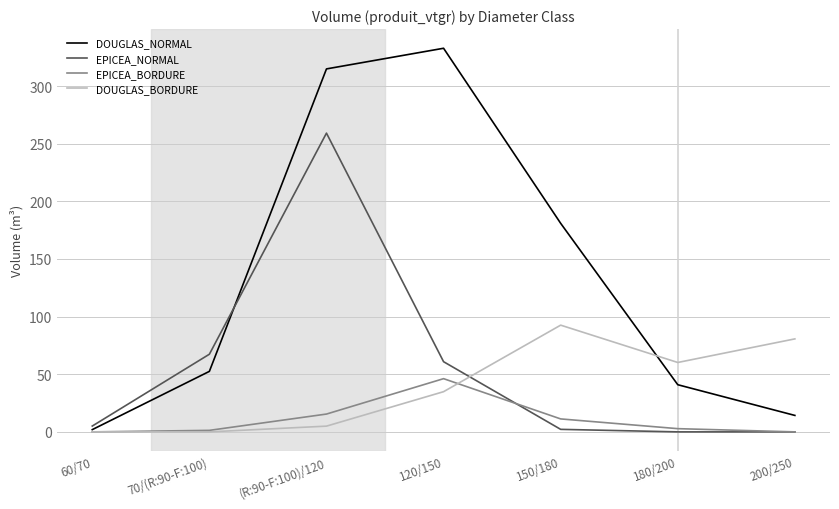

Rank the series by their maximum value, from lowest to highest.

EPICEA_BORDURE, DOUGLAS_BORDURE, EPICEA_NORMAL, DOUGLAS_NORMAL